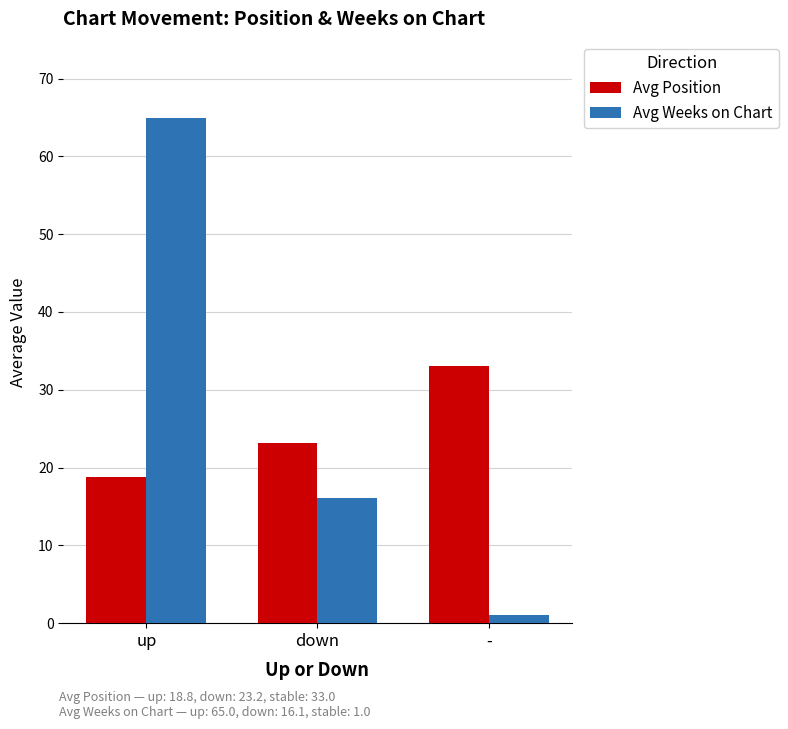

List the labels in order of Avg Position value, smallest first.

up, down, -